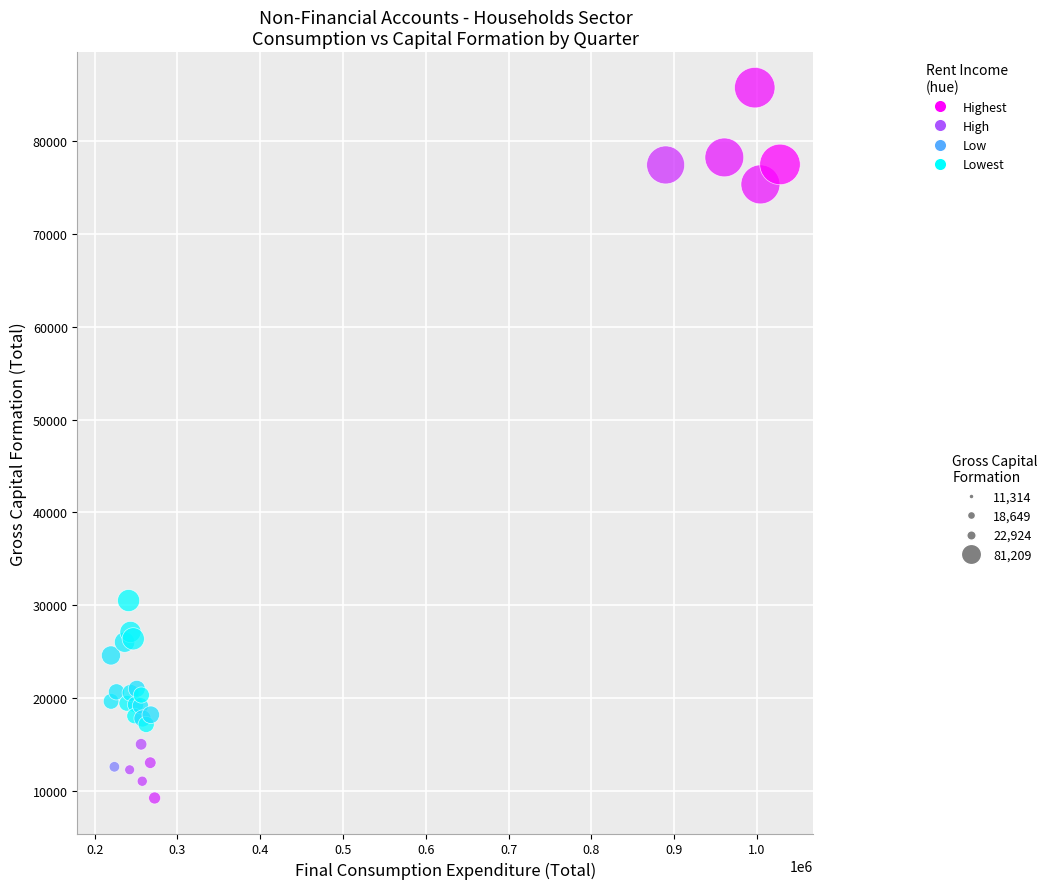

What Y value in the scatter plot is closest to 47501?

30502